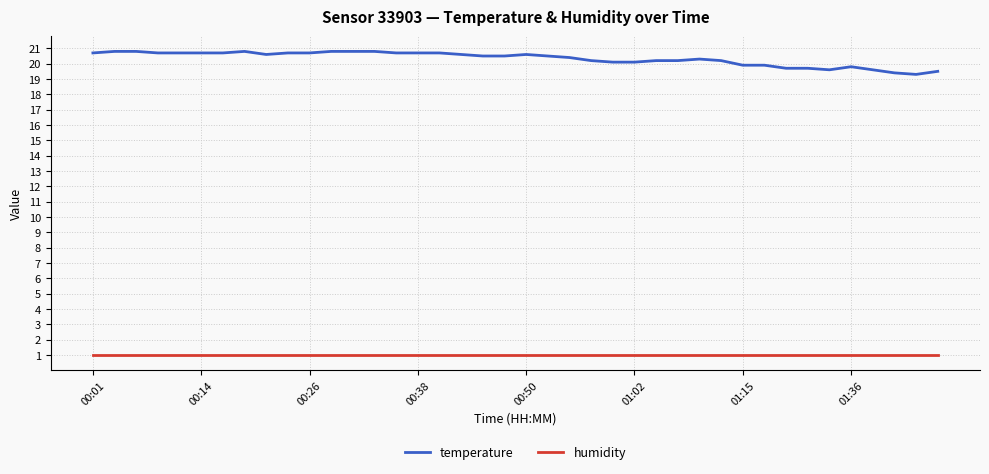

What is the lowest value of the humidity series?

1.0